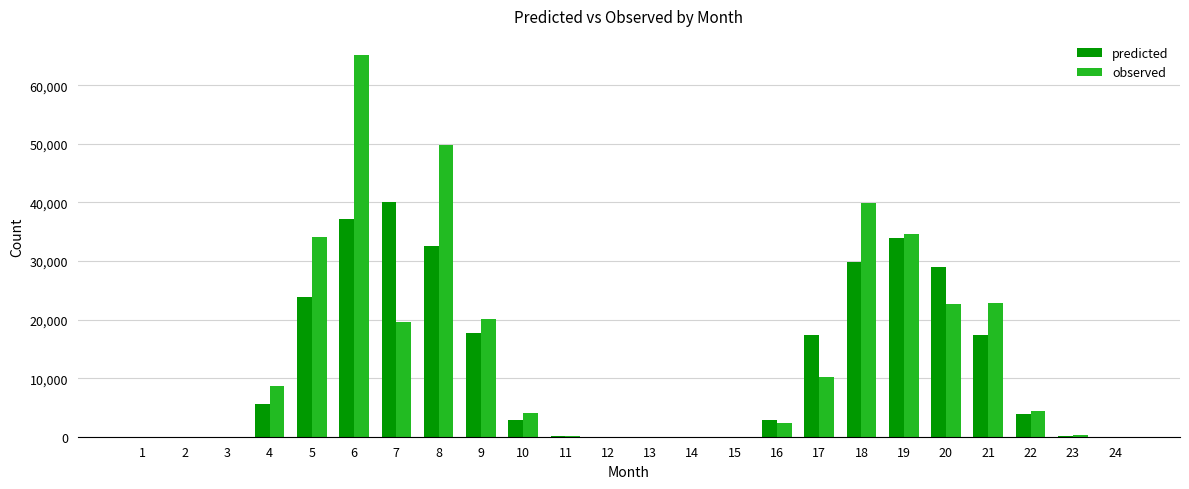

The value of predicted at 7 is 52188. True or false?

False